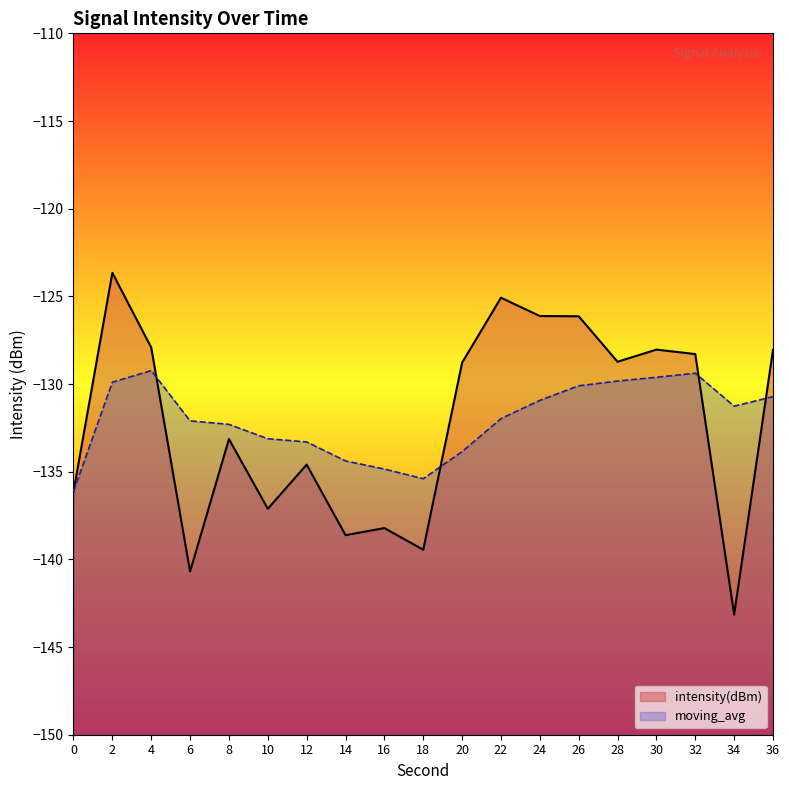

What is the value of the moving_avg point at the 4th from the left?

-132.1